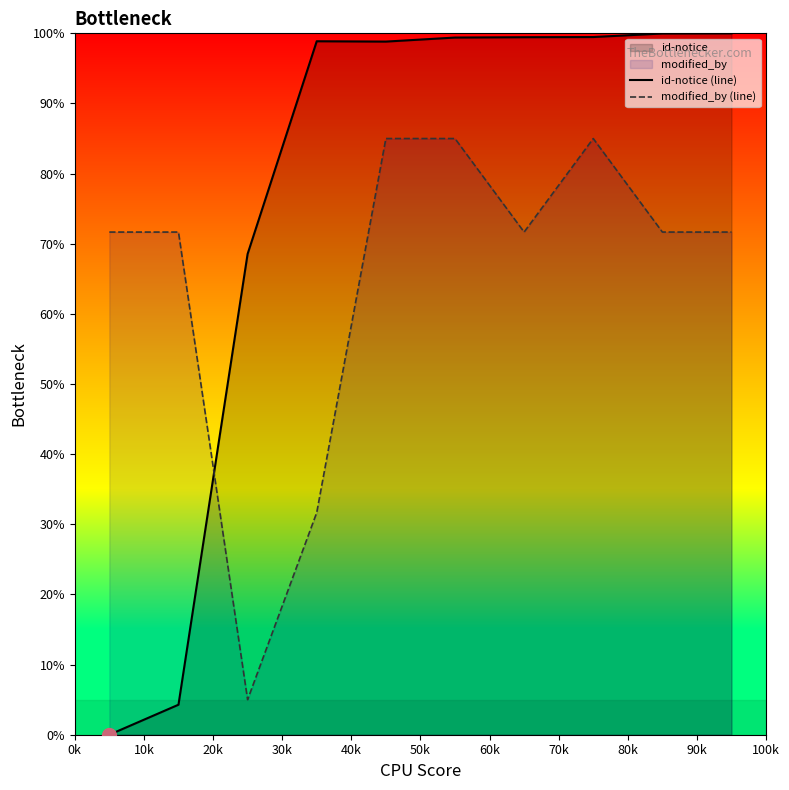

How many lines are shown in the chart?

2